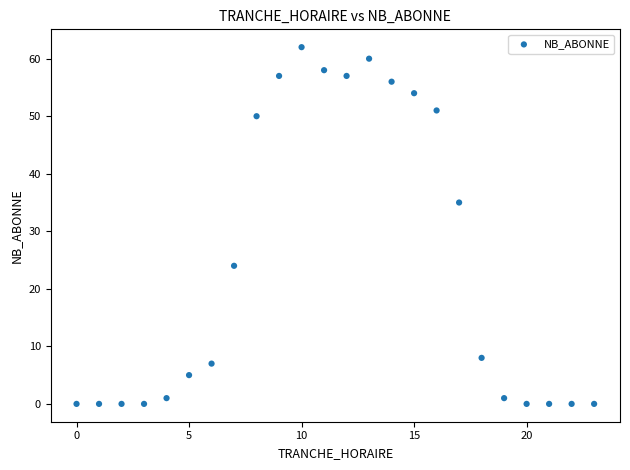

What Y value in the scatter plot is closest to 31?

35